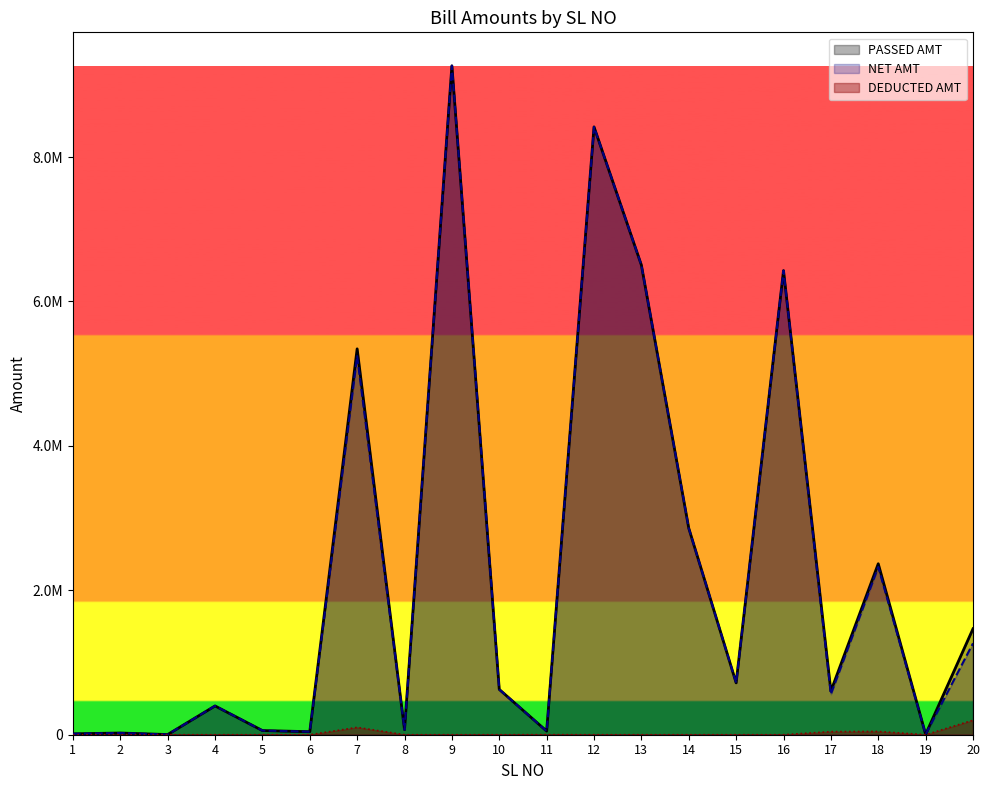

Reading right to left, list all the values displayed in this chart.

PASSED AMT: 20=1466976.0	19=4780.0	18=2367792.0	17=603748.7	16=6427962.4	15=718071.1	14=2860447.2	13=6504140.3	12=8418195.0	11=50295.0	10=627500.0	9=9264456.0	8=69844.0	7=5344176.9	6=41813.0	5=57751.0	4=398916.0	3=2523.0	2=23802.0	1=12388.0
NET AMT: 20=1266072.0	19=4780.0	18=2322691.0	17=560623.0	16=6427962.0	15=718071.0	14=2860447.0	13=6504140.0	12=8418195.0	11=49289.0	10=627500.0	9=9264456.0	8=69844.0	7=5242383.0	6=41813.0	5=57751.0	4=398916.0	3=2523.0	2=23802.0	1=12388.0
DEDUCTED AMT: 20=200904.0	19=0.0	18=45101.0	17=43125.7	16=0.4	15=0.1	14=0.2	13=0.3	12=0.0	11=1006.0	10=0.0	9=0.0	8=0.0	7=101793.9	6=0.0	5=0.0	4=0.0	3=0.0	2=0.0	1=0.0